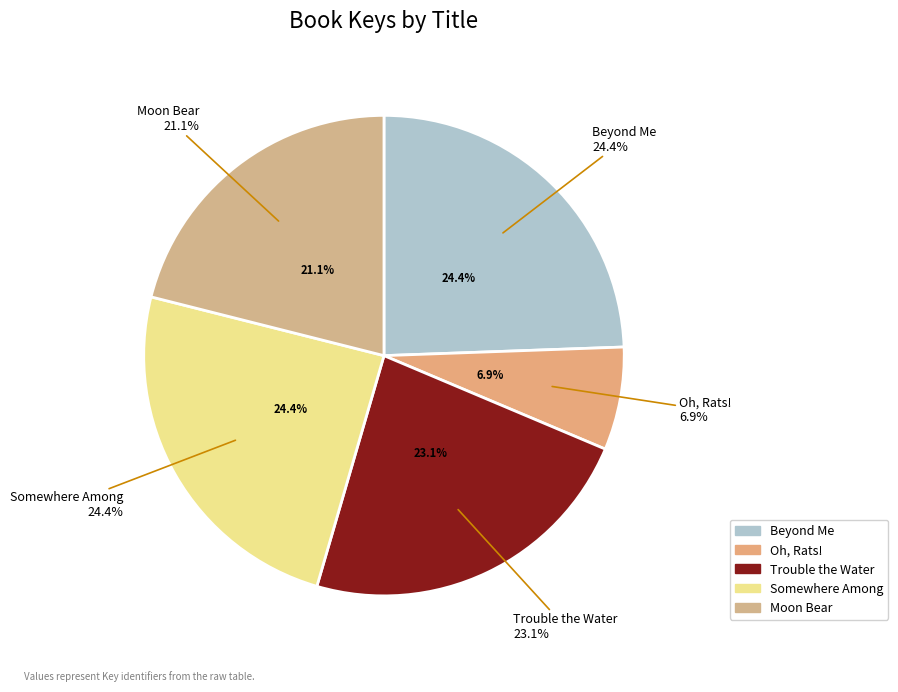

To the nearest percent, what percentage of the pie is Trouble the Water?

23%